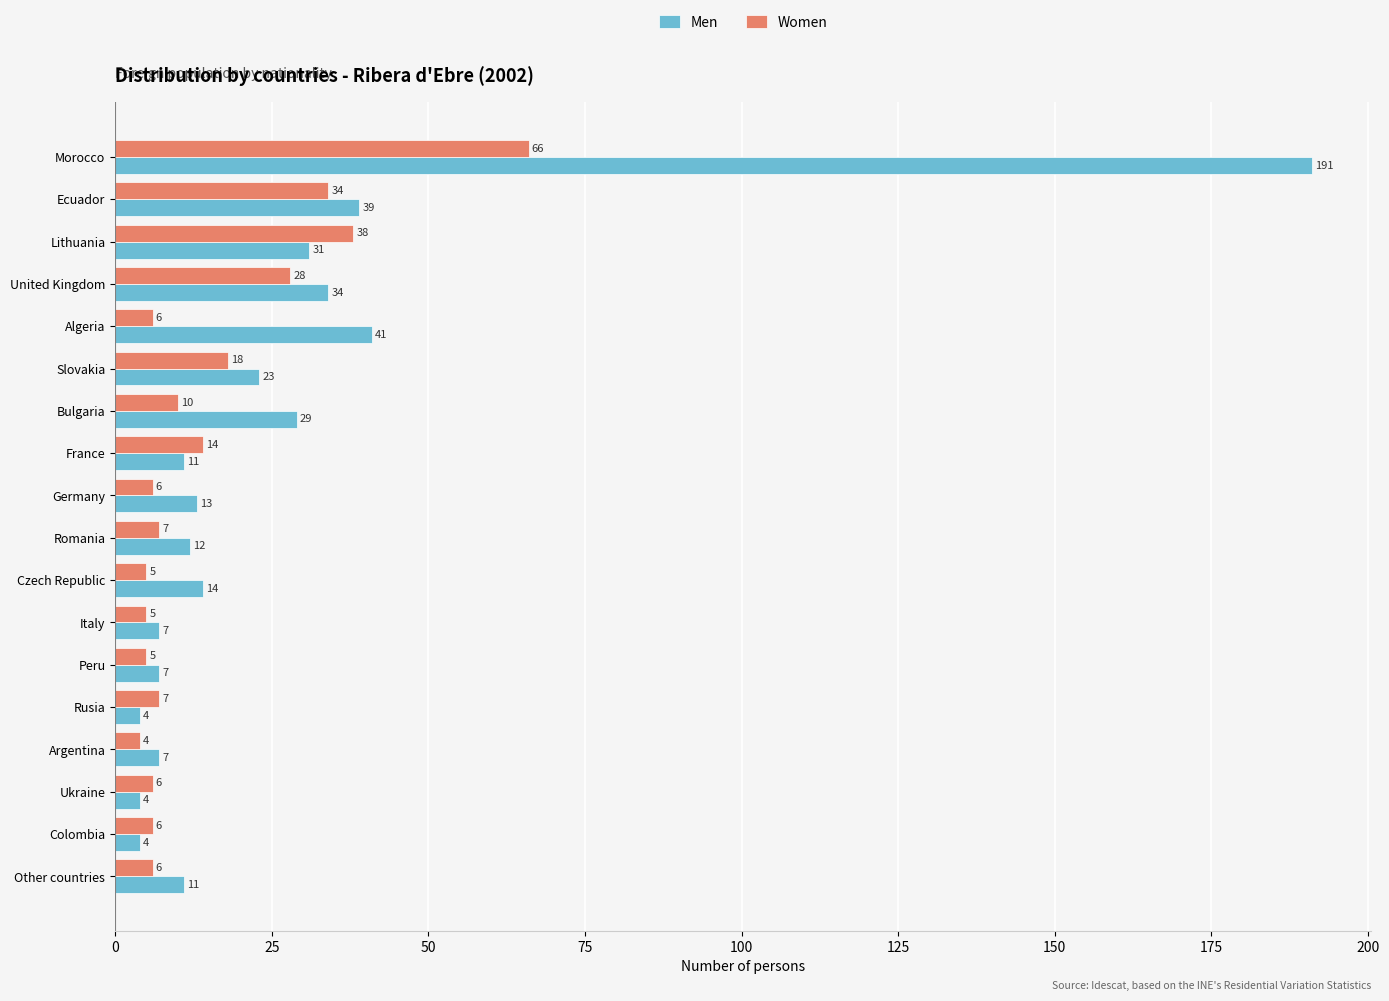

What is the spread (max minus min) of values at Slovakia?

5